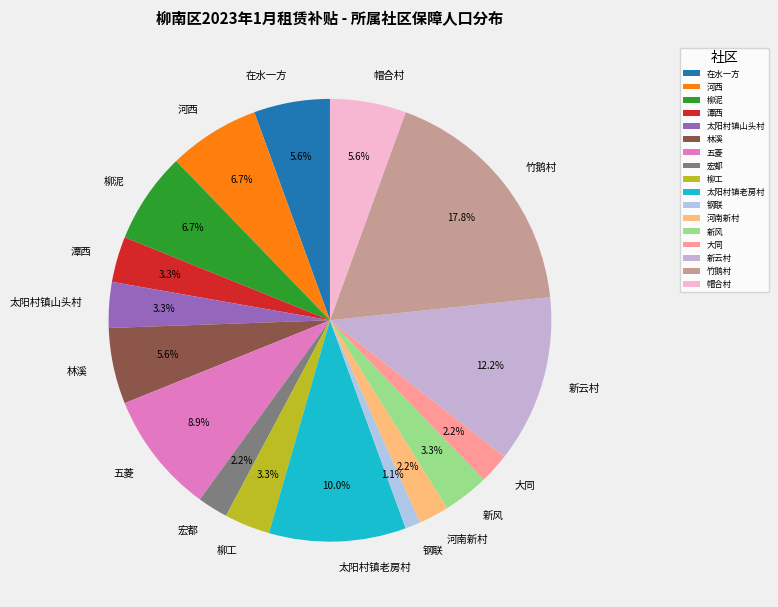

What is the ratio of the value at 潭西 to the value at 新风?

1.0